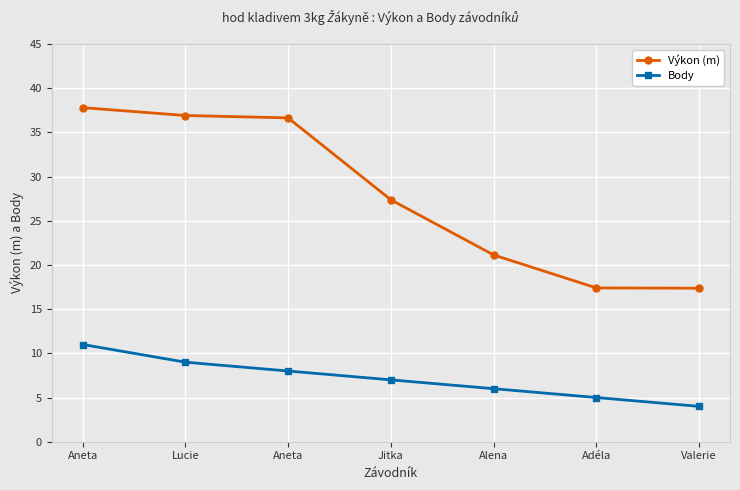

At Jitka, list the series in order from smallest to largest.

Body, Výkon (m)